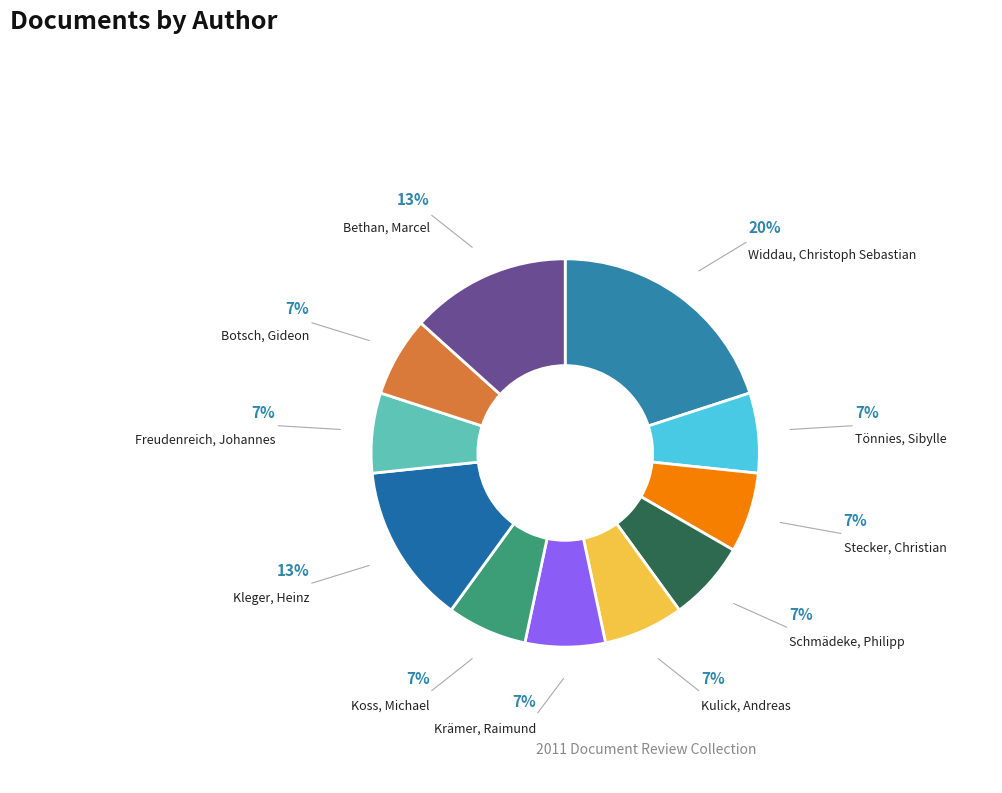

Is there a majority slice in this chart?

No